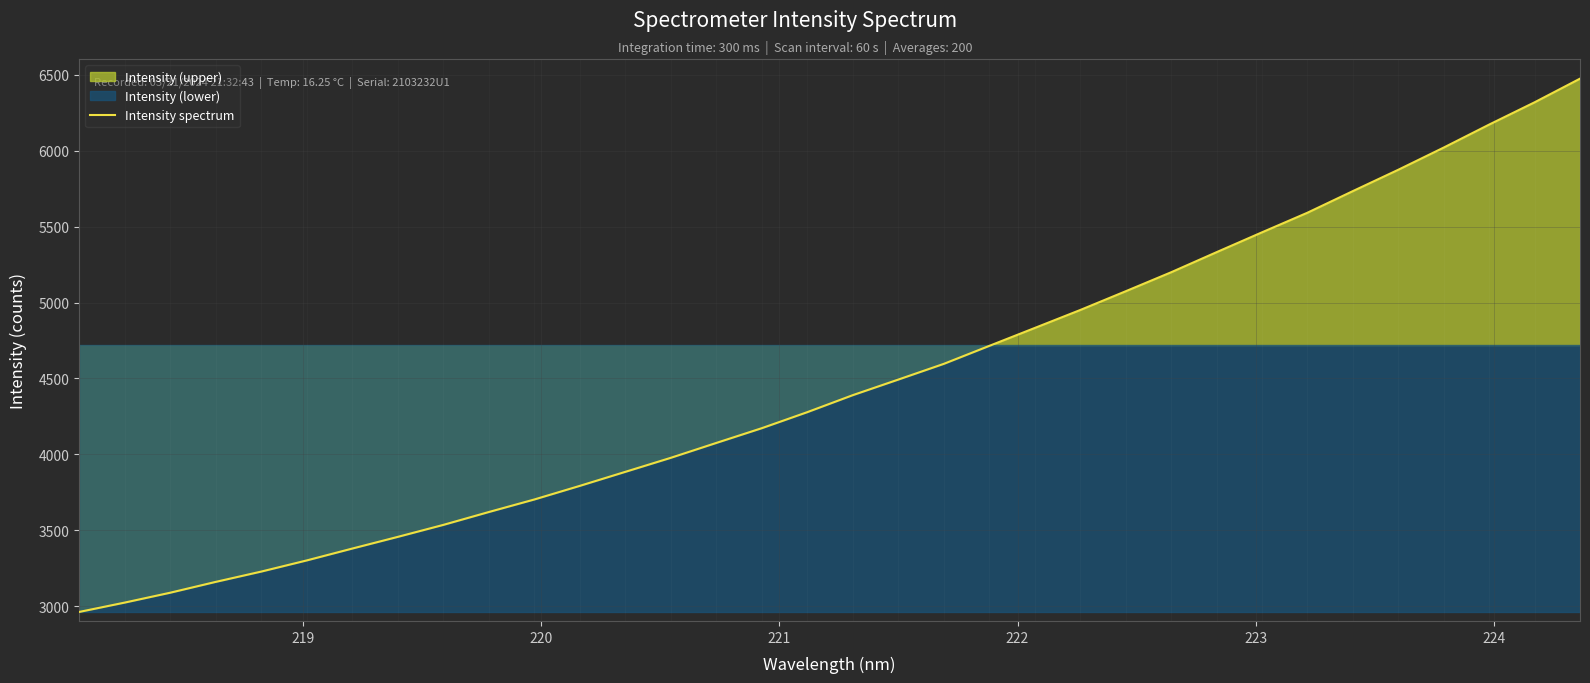

What is the highest value of the Intensity spectrum series?

6475.8